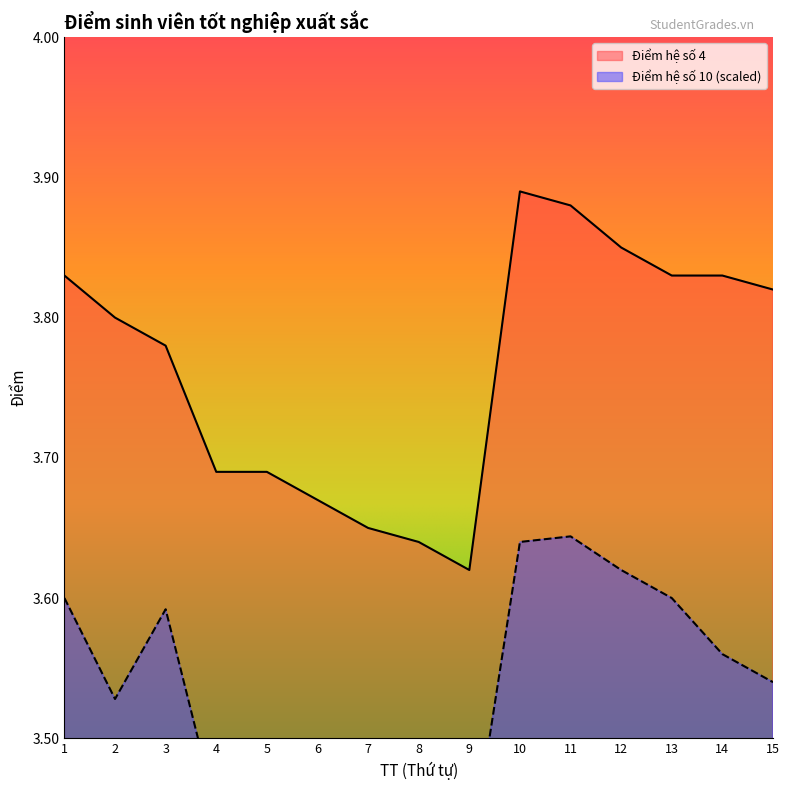

What is the minimum value for Điểm hệ số 4?

3.6